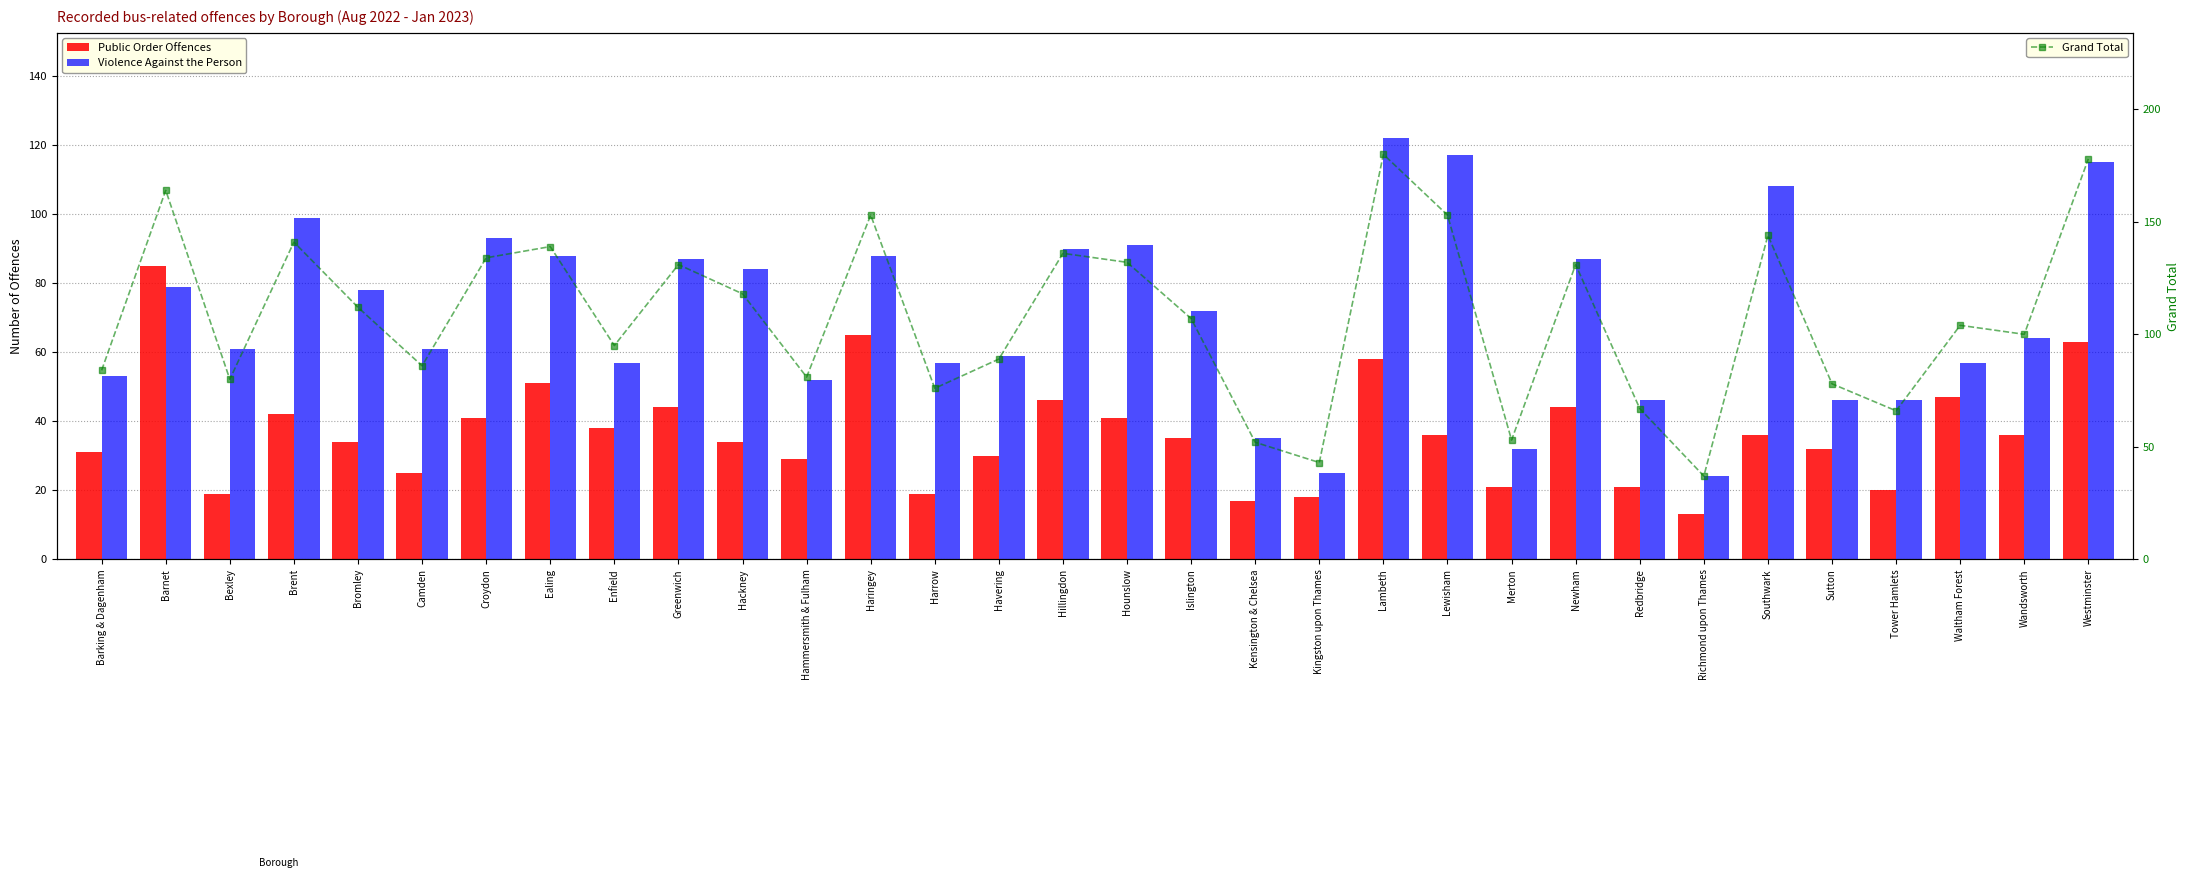

How many data points in Public Order Offences are less than 36?

16